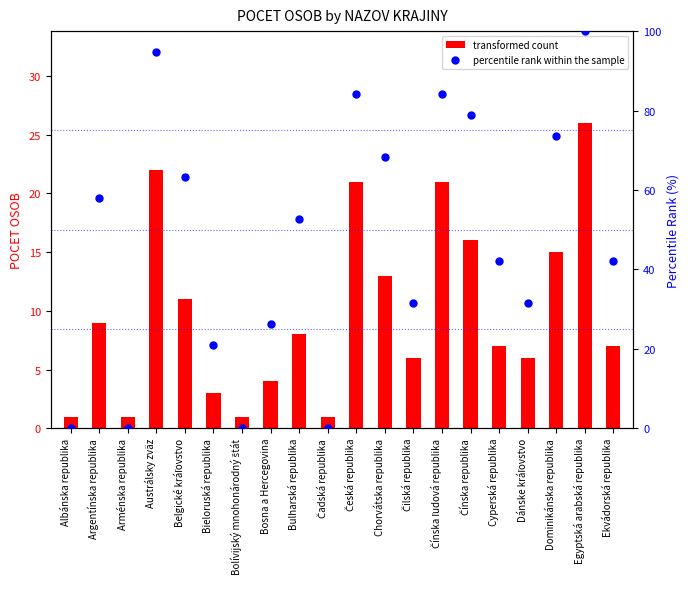

Which series has the largest total across all categories?

percentile rank within the sample